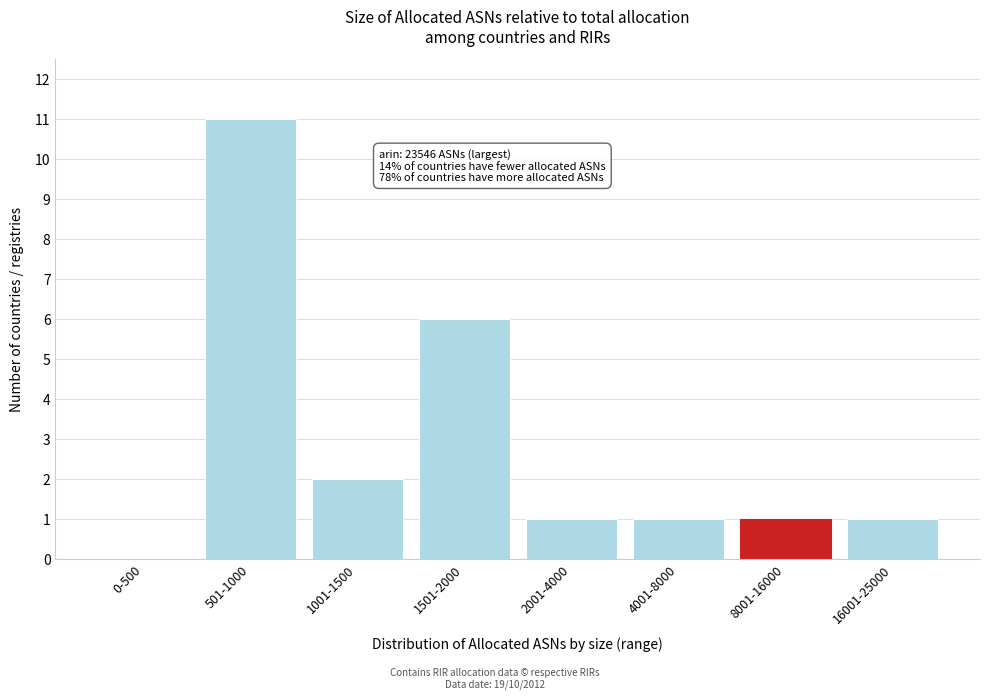

Reading right to left, list all the values displayed in this chart.

16001-25000=1	8001-16000=1	4001-8000=1	2001-4000=1	1501-2000=6	1001-1500=2	501-1000=11	0-500=0